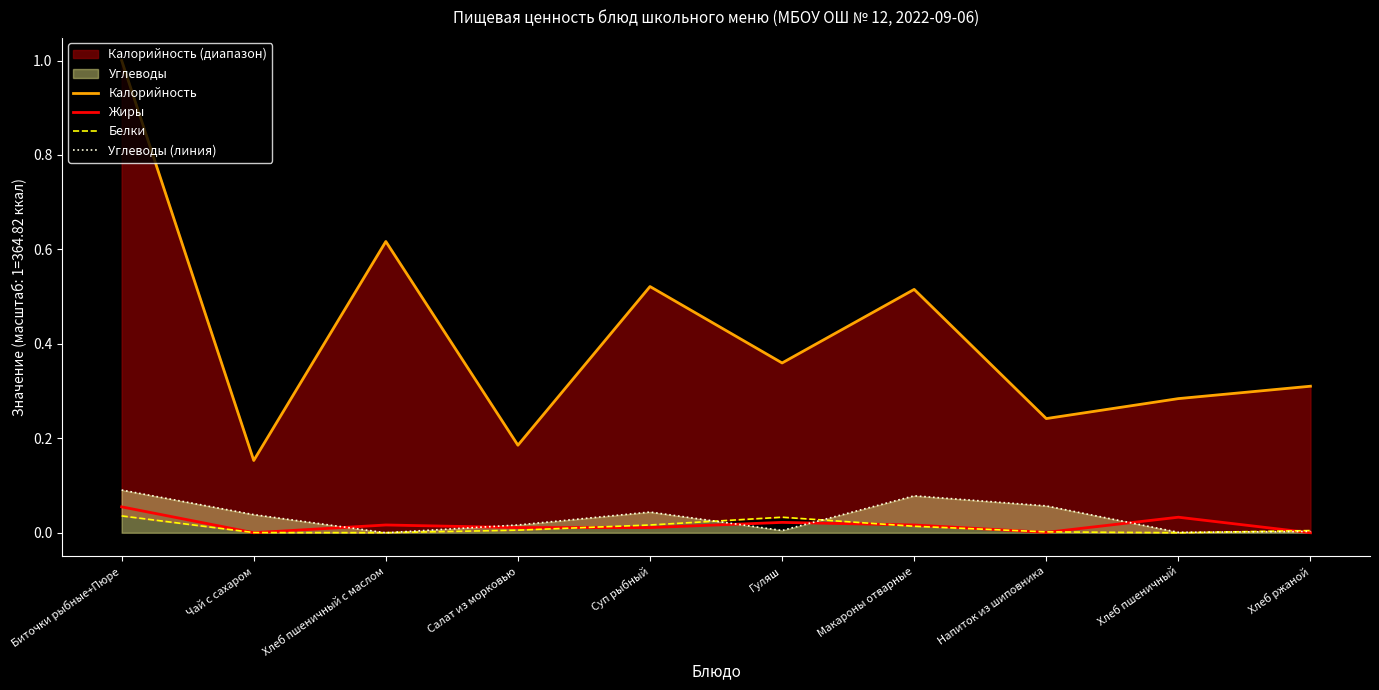

Where is Калорийность nearest to the value 0?

Чай с сахаром